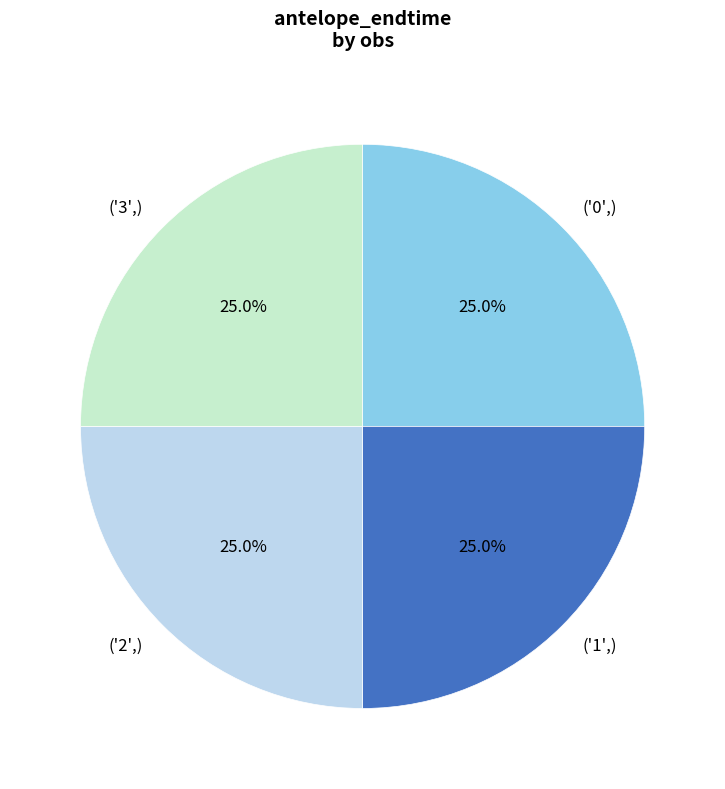

Count the number of slices in the pie.

4